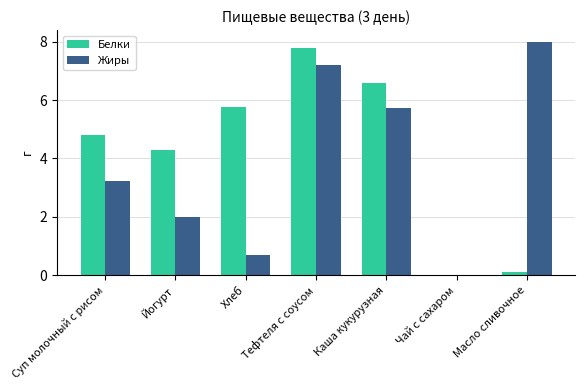

Where does the Жиры series first go above 3?

Суп молочный с рисом